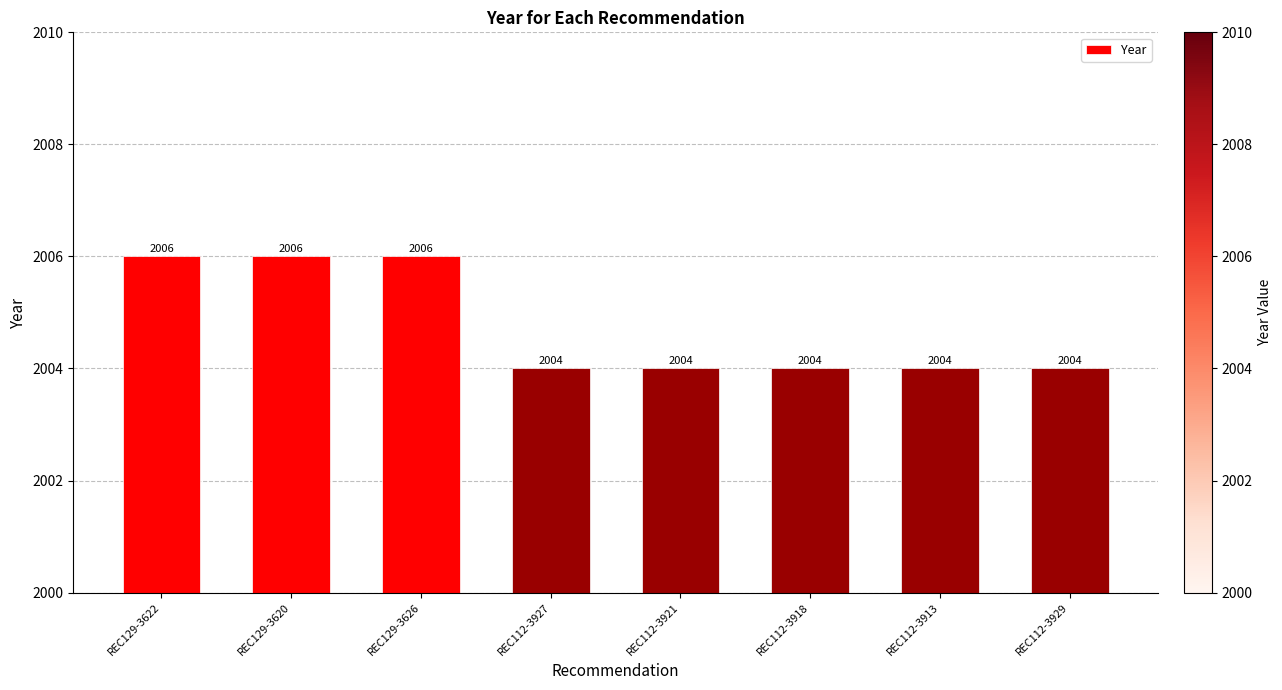

What position from the left is REC129-3626?

3